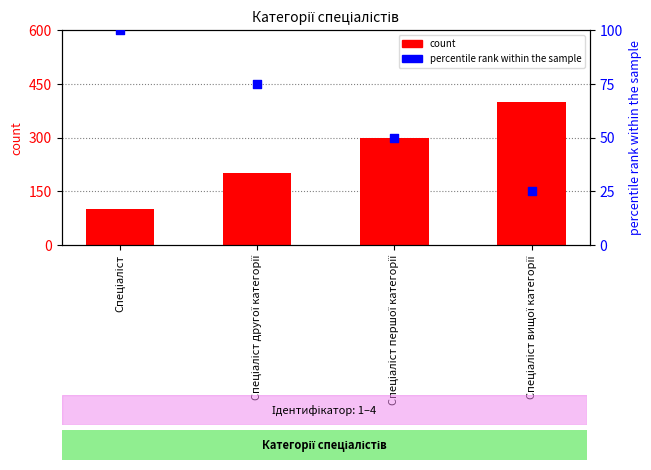

Which series reaches the minimum Y coordinate?

percentile rank within the sample